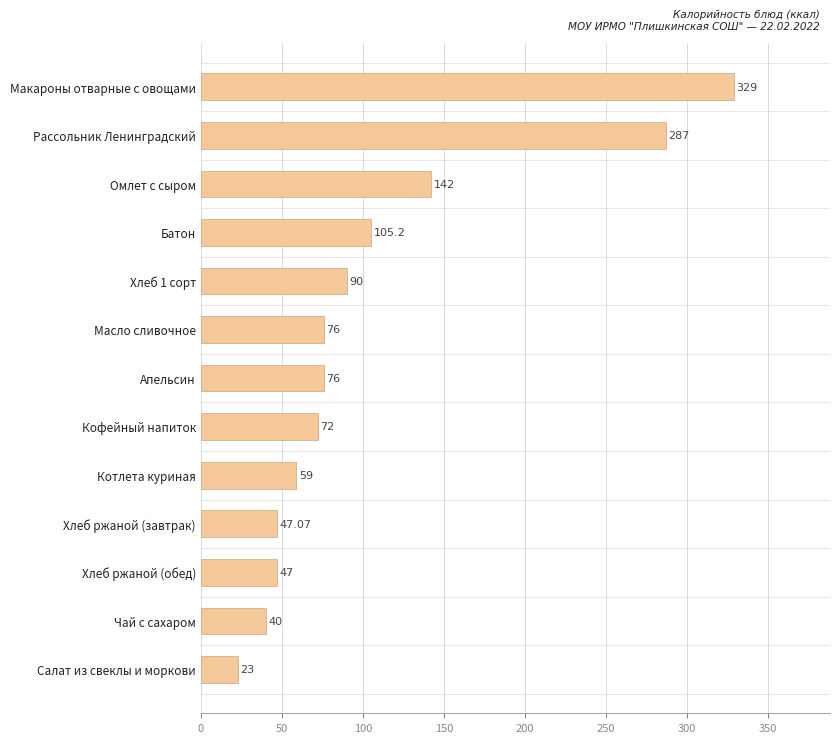

At which category does the chart reach its peak across all series?

Макароны отварные с овощами